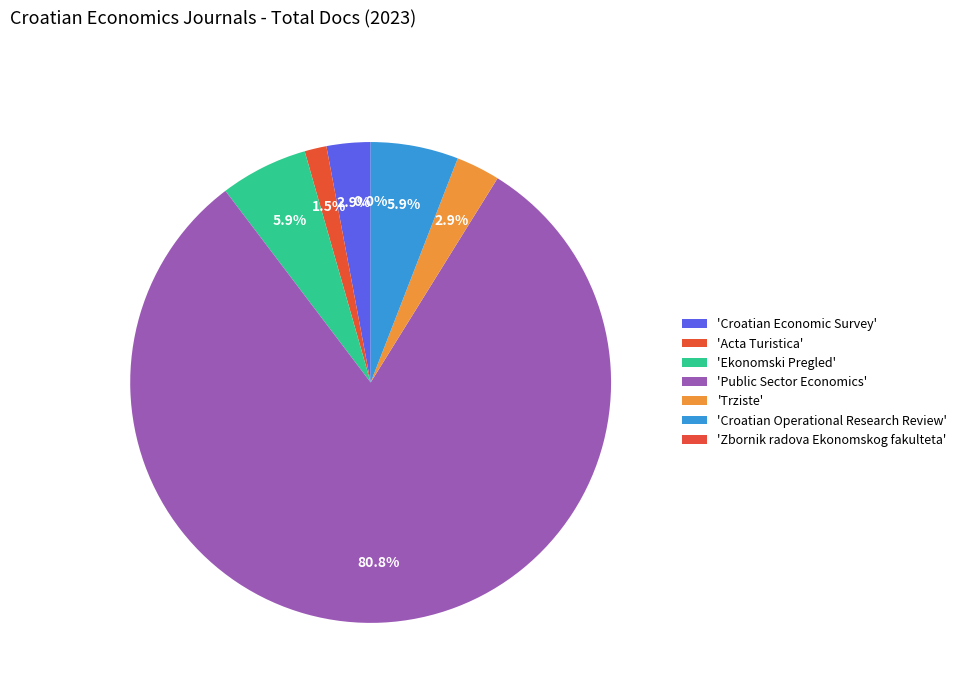

The Public Sector Economics slice represents 81% of the pie. True or false?

True